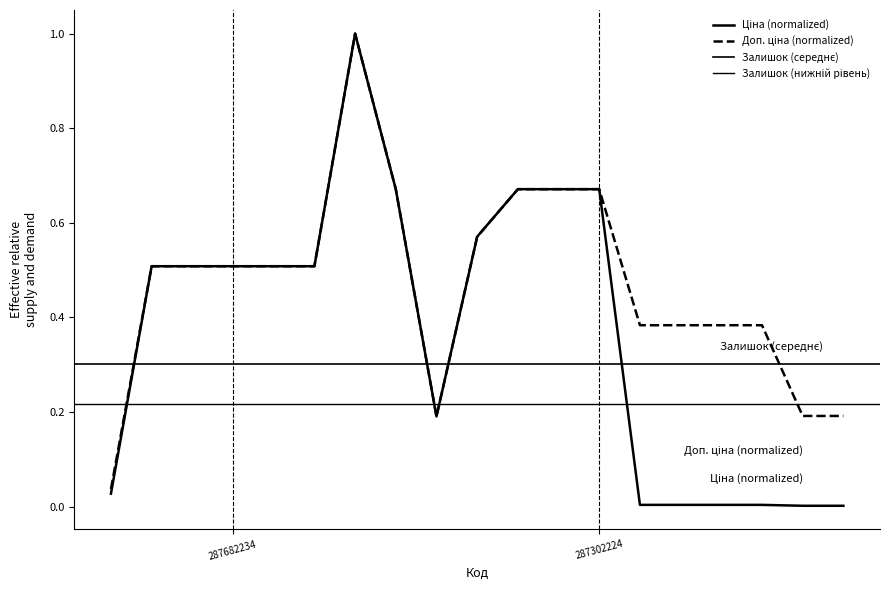

List the labels in order of Доп. ціна value, smallest first.

282502116, 10832185, 239752197, 239752196, 247132181, 247132180, 239792197, 239792196, 287682236, 287682235, 287682234, 287682233, 287682231, 287292222, 287302223, 287302226, 287302225, 287302224, 287702232